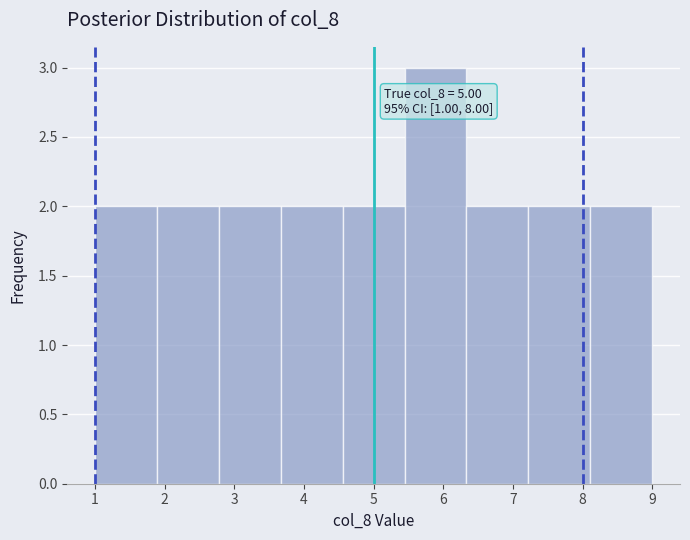

Over which range of the x-axis is the bar tallest?

5.4 to 6.3